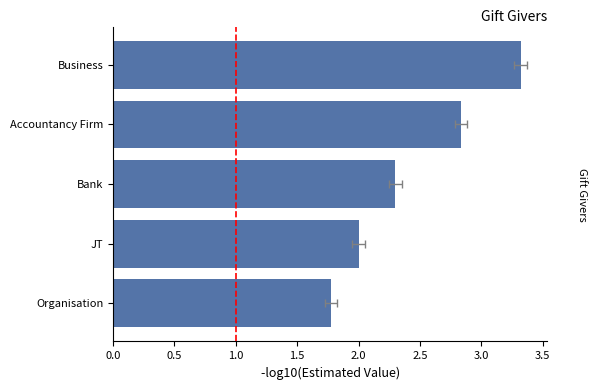

True or false: the data shows 3.3 at Business.

True